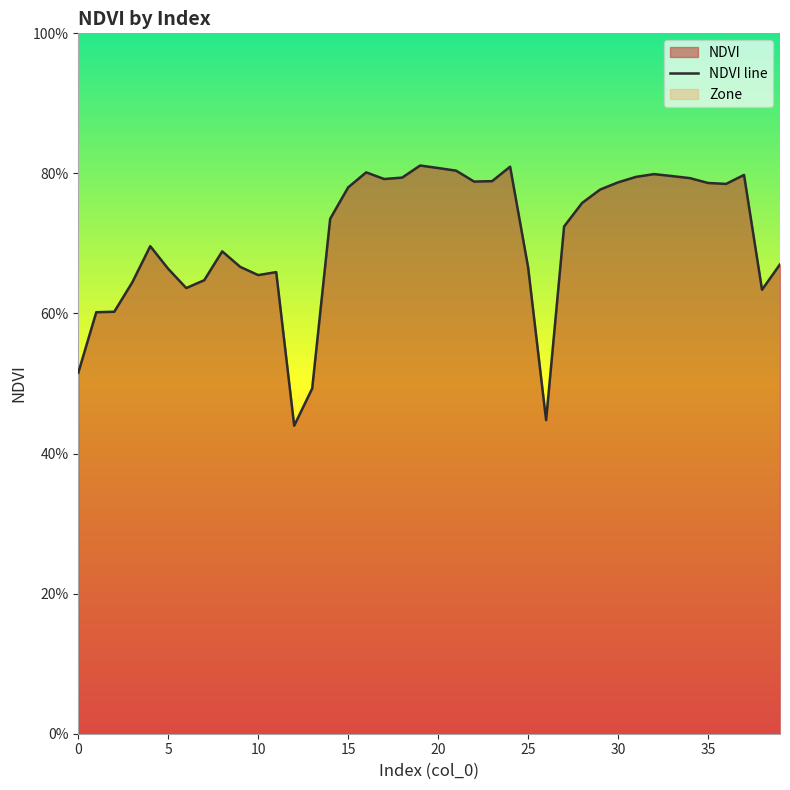

What is the greatest value displayed?

0.8